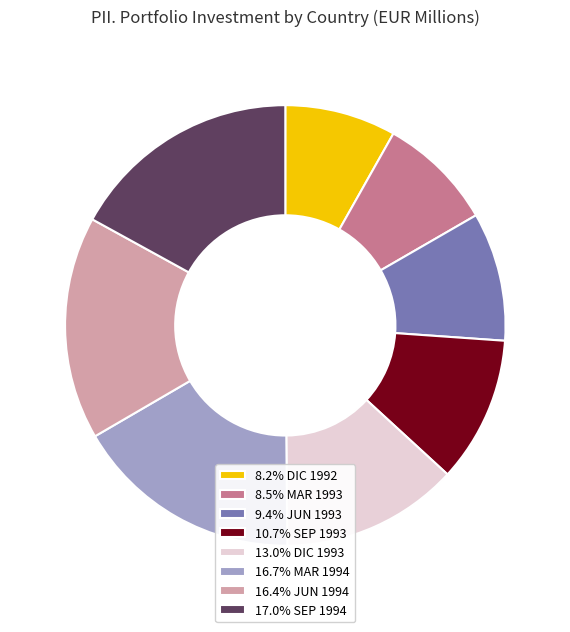

Is there any slice that represents more than half of the pie?

No